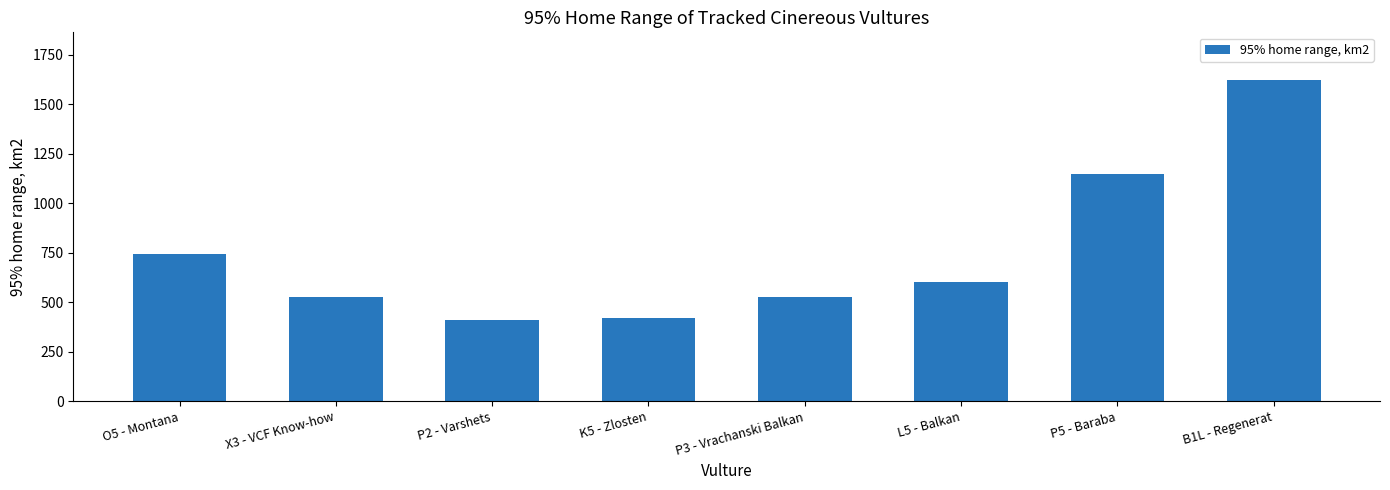

Between K5 - Zlosten and P3 - Vrachanski Balkan, which is larger?

P3 - Vrachanski Balkan